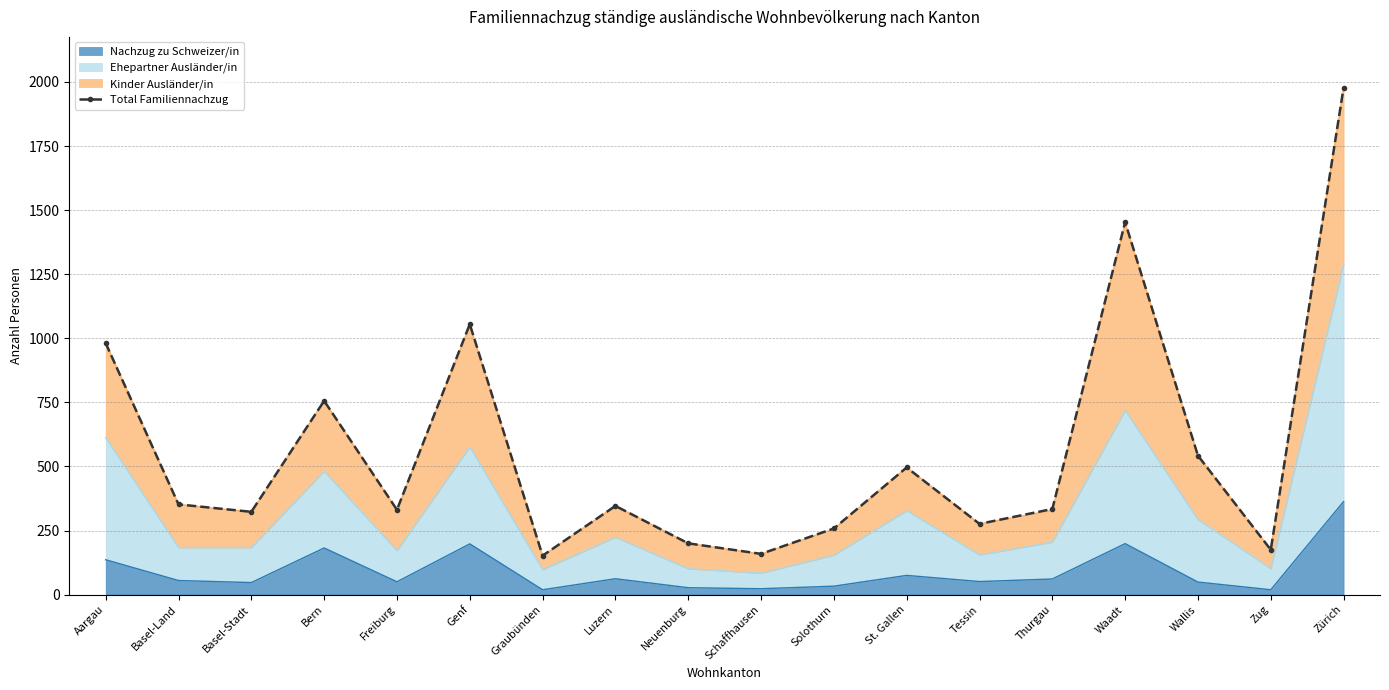

What is the value of the 9th point from the left?

200